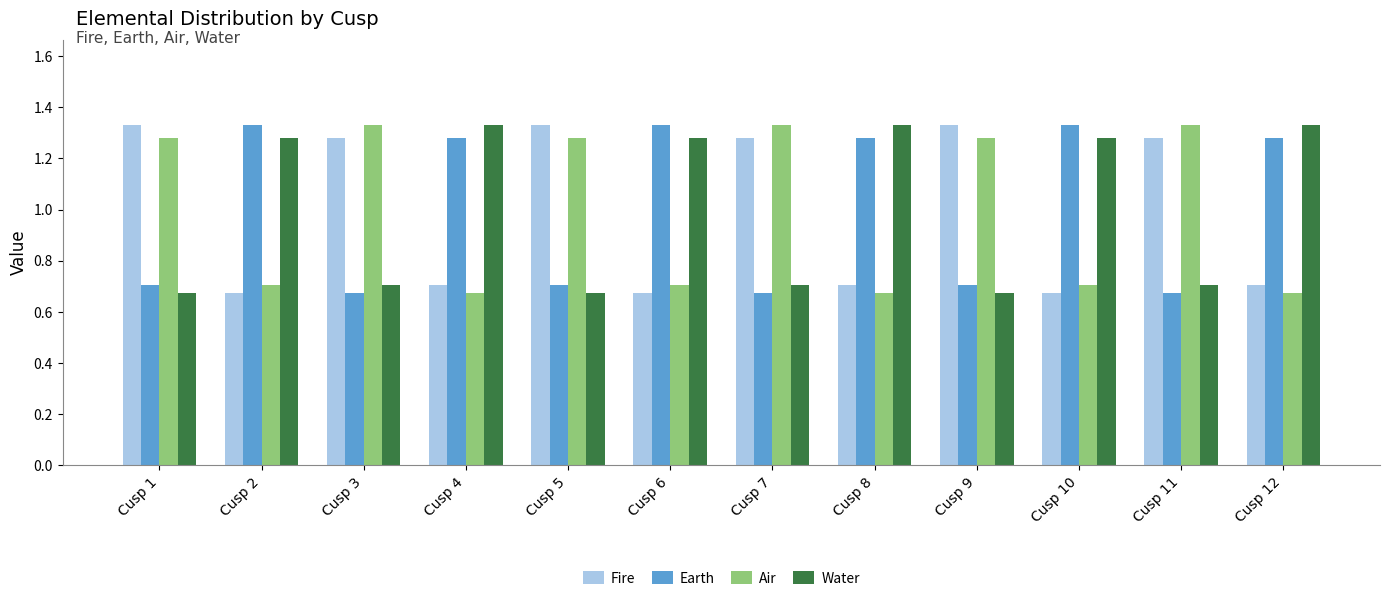

True or false: Air has a value of 0.7 at Cusp 2.

True